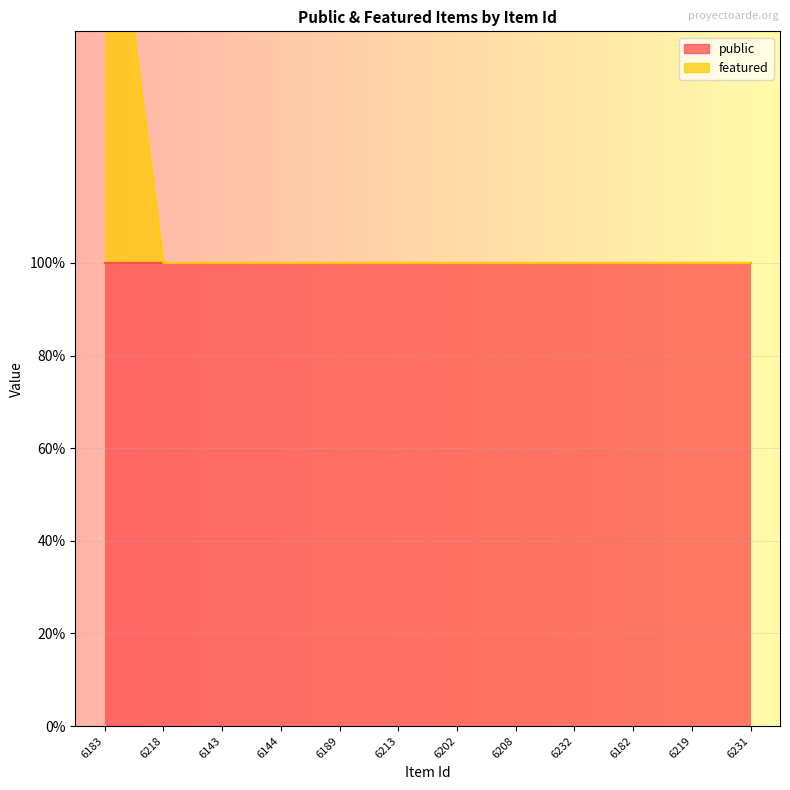

True or false: there are more than 0 points higher than both neighbors.

False